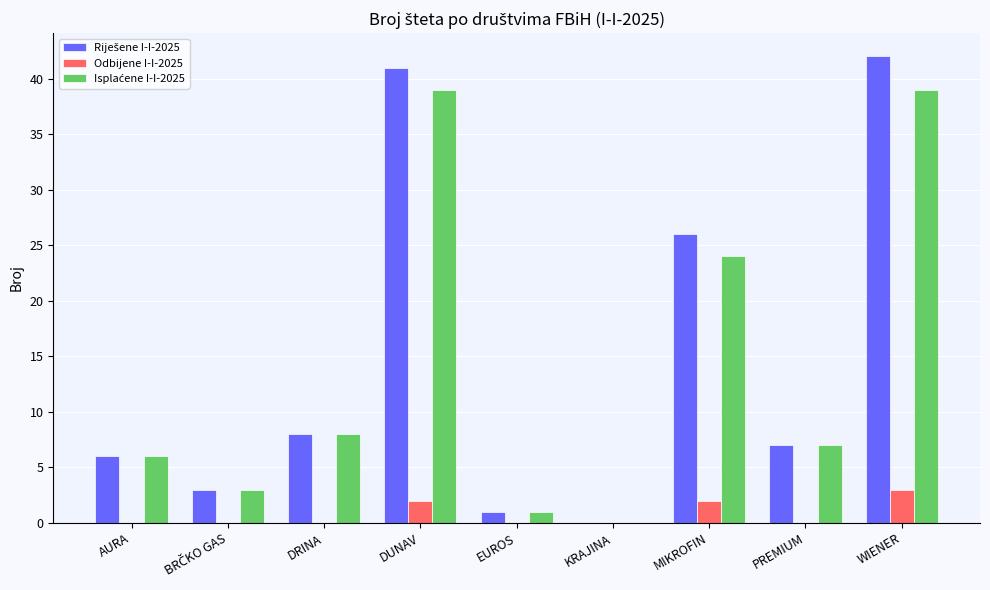

True or false: Odbijene I-I-2025 has a value of 0 at MIKROFIN.

False